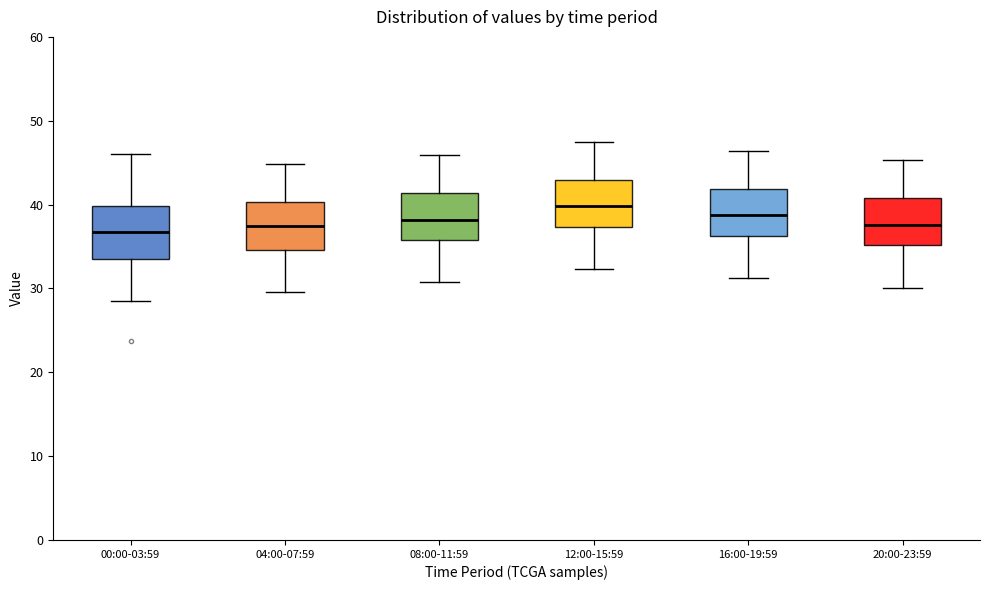

Reading left to right, read every box against the y-axis: the position of its median line, the range the box covers, and the ends of its whiskers. The values are not printed on the chart, so give them approximately, as read against the axis.

00:00-03:59: median 37, box 33 to 40, whiskers 28 to 46
04:00-07:59: median 37, box 35 to 40, whiskers 30 to 45
08:00-11:59: median 38, box 36 to 41, whiskers 31 to 46
12:00-15:59: median 40, box 37 to 43, whiskers 32 to 48
16:00-19:59: median 39, box 36 to 42, whiskers 31 to 46
20:00-23:59: median 38, box 35 to 41, whiskers 30 to 45